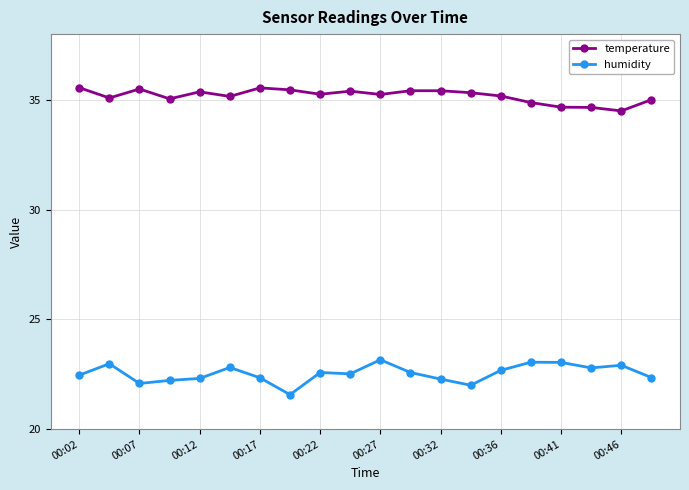

What is the value of the humidity point at the 15th from the left?

22.7